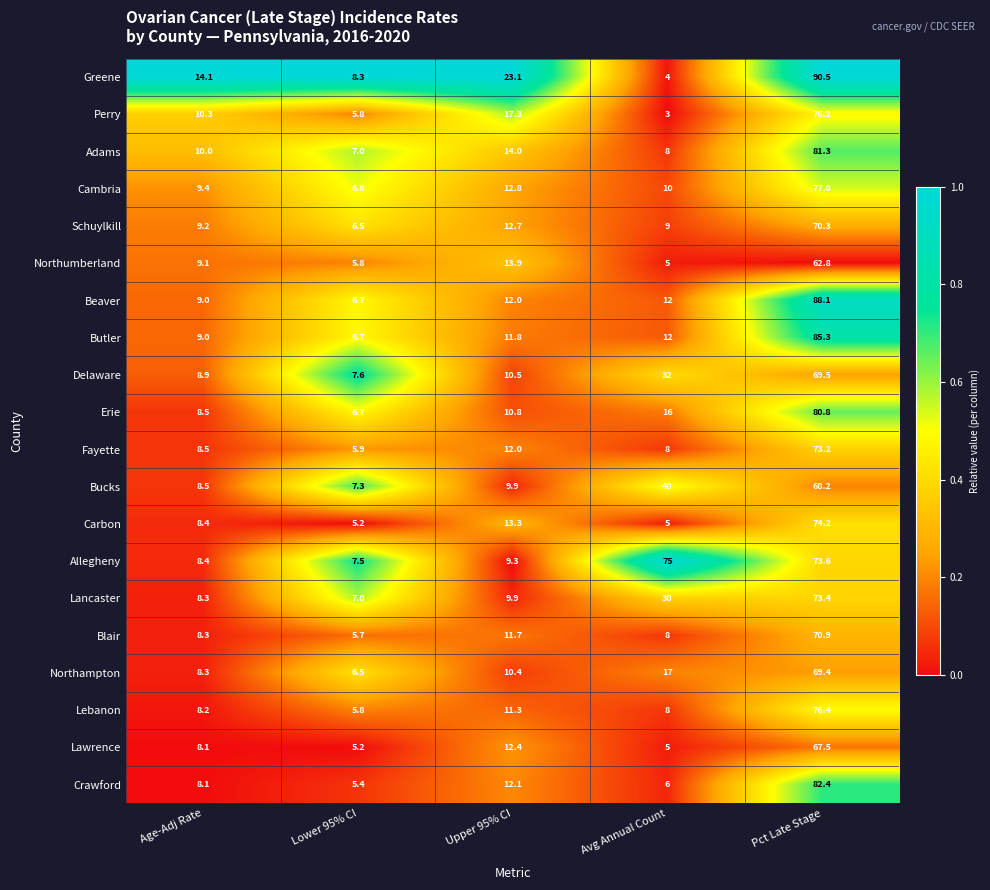

Which series has the largest total across all categories?

Allegheny